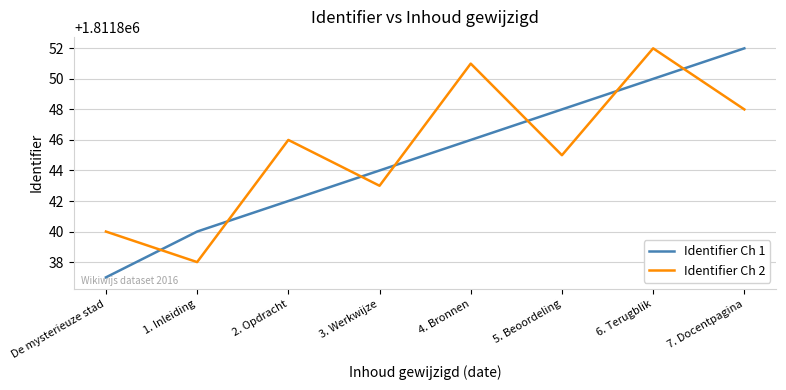

What is the difference between the highest and lowest values at 5. Beoordeling?

3